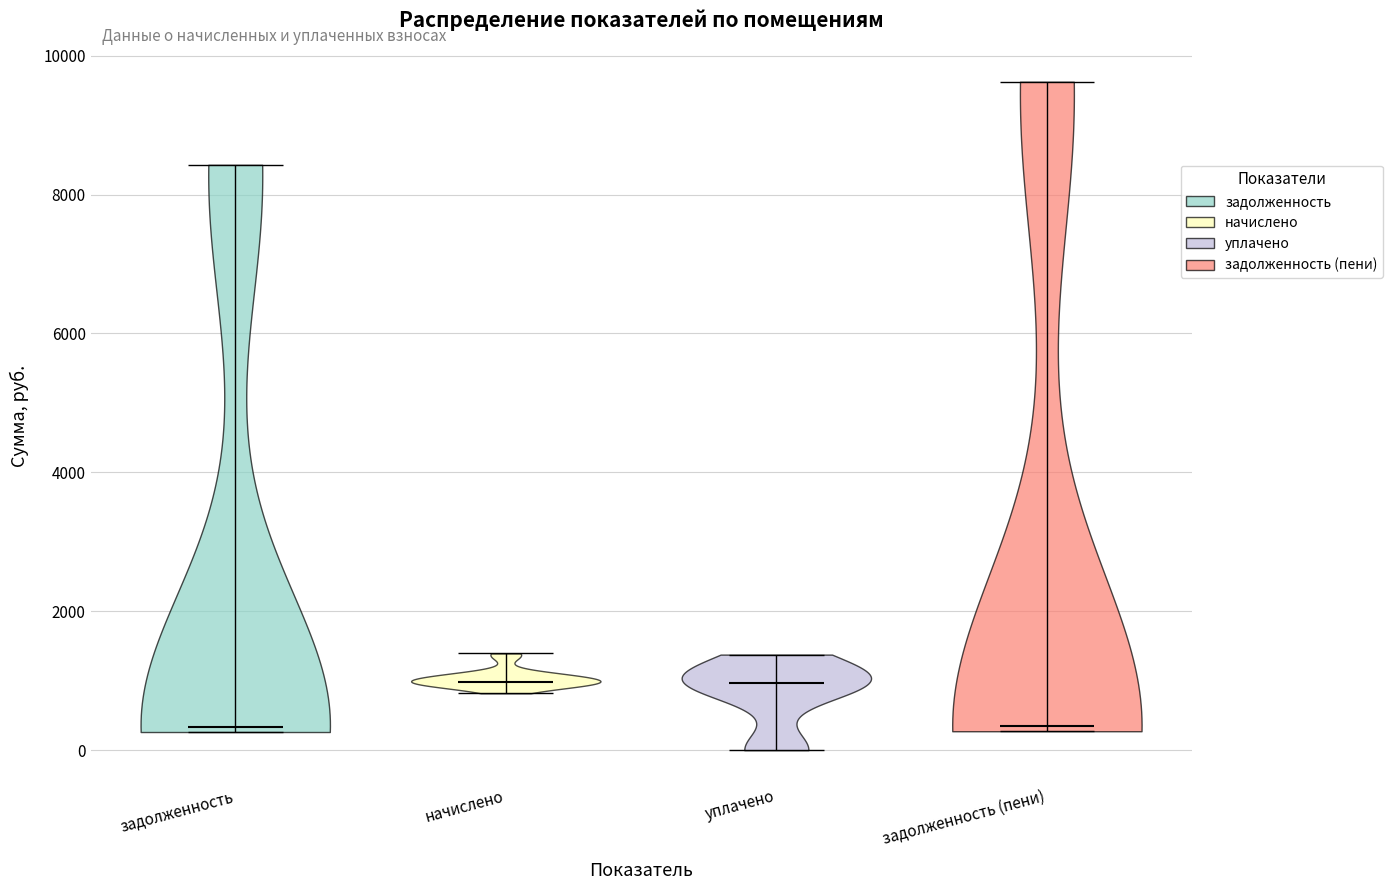

What is the lowest point the violin for уплачено reaches on the y-axis? The values are not printed on the chart, so give them approximately, as read against the axis.

0